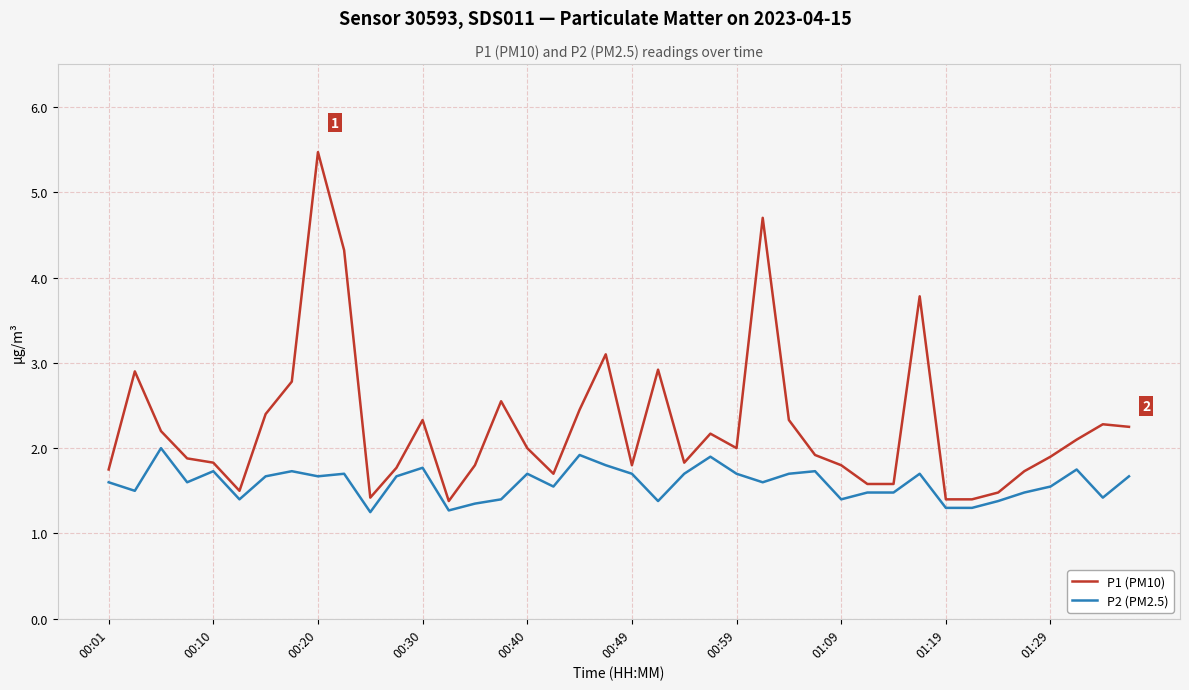

What is the average value of the P1 (PM10) series?

2.3